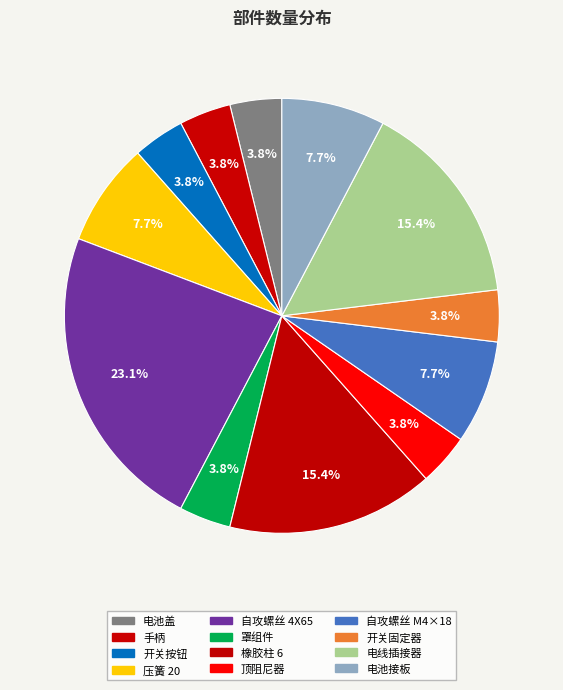

To the nearest percent, what percentage of the pie is 电池盖?

4%